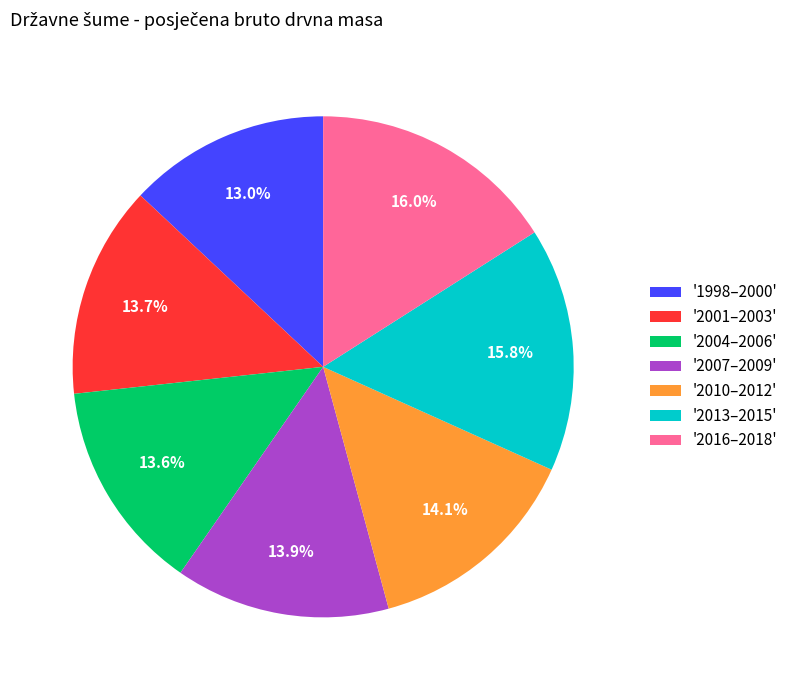

How many slices are in this pie chart?

7